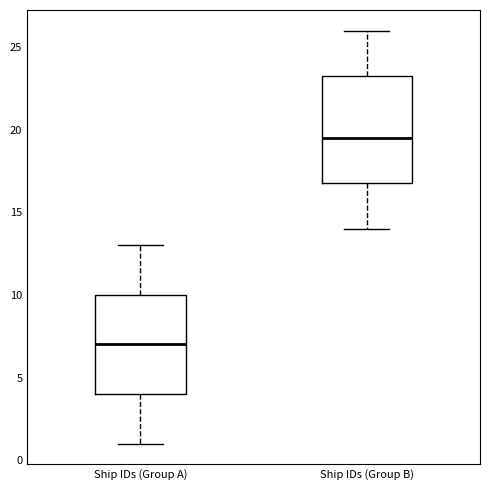

Where is the upper edge of the box for Ship IDs (Group B) on the y-axis? The values are not printed on the chart, so give them approximately, as read against the axis.

23.5